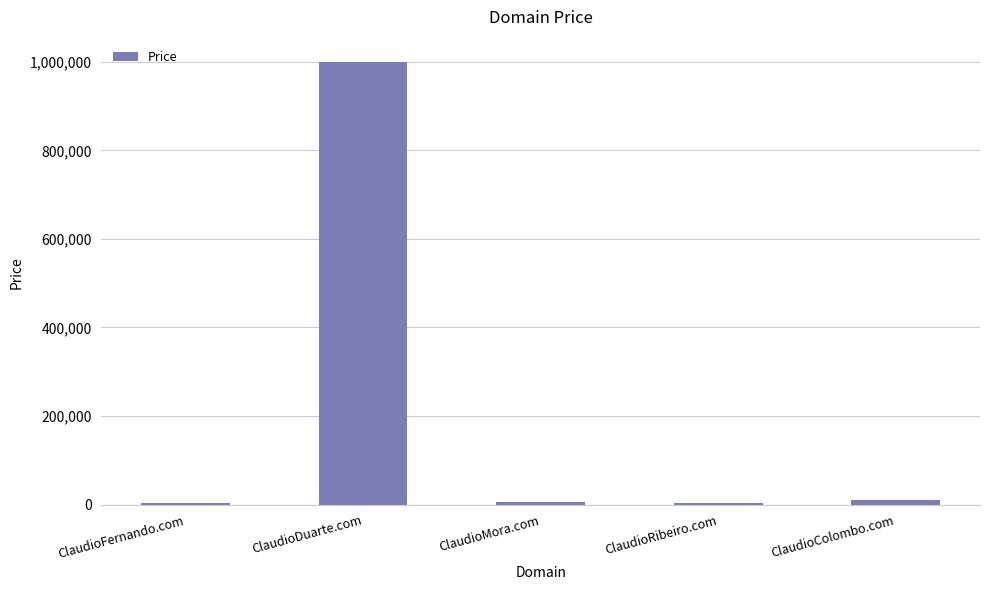

Which category has the highest value across all series?

ClaudioDuarte.com